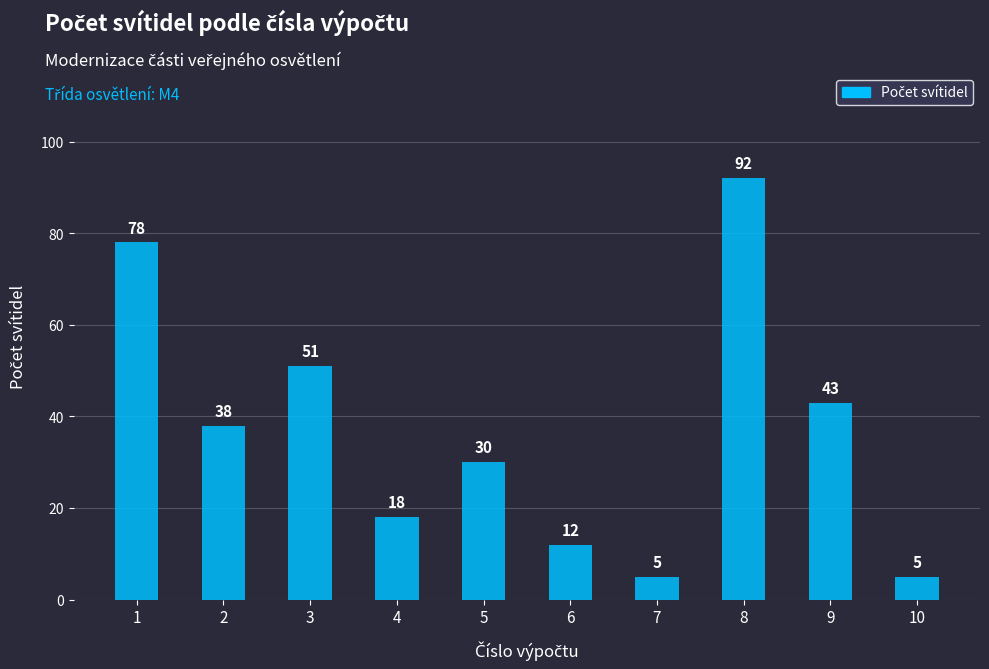

What is the average value?

37